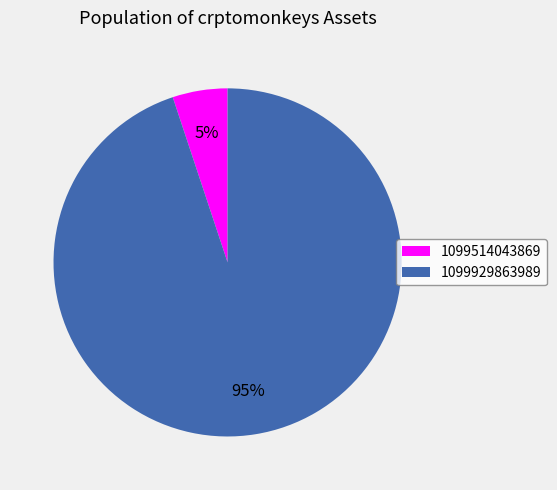

To the nearest percent, what percentage of the pie is 1099929863989?

95%